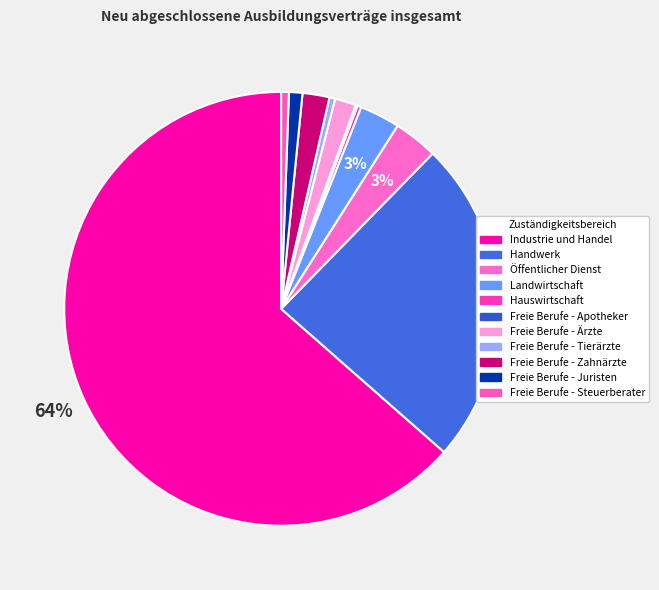

Count the number of slices in the pie.

11